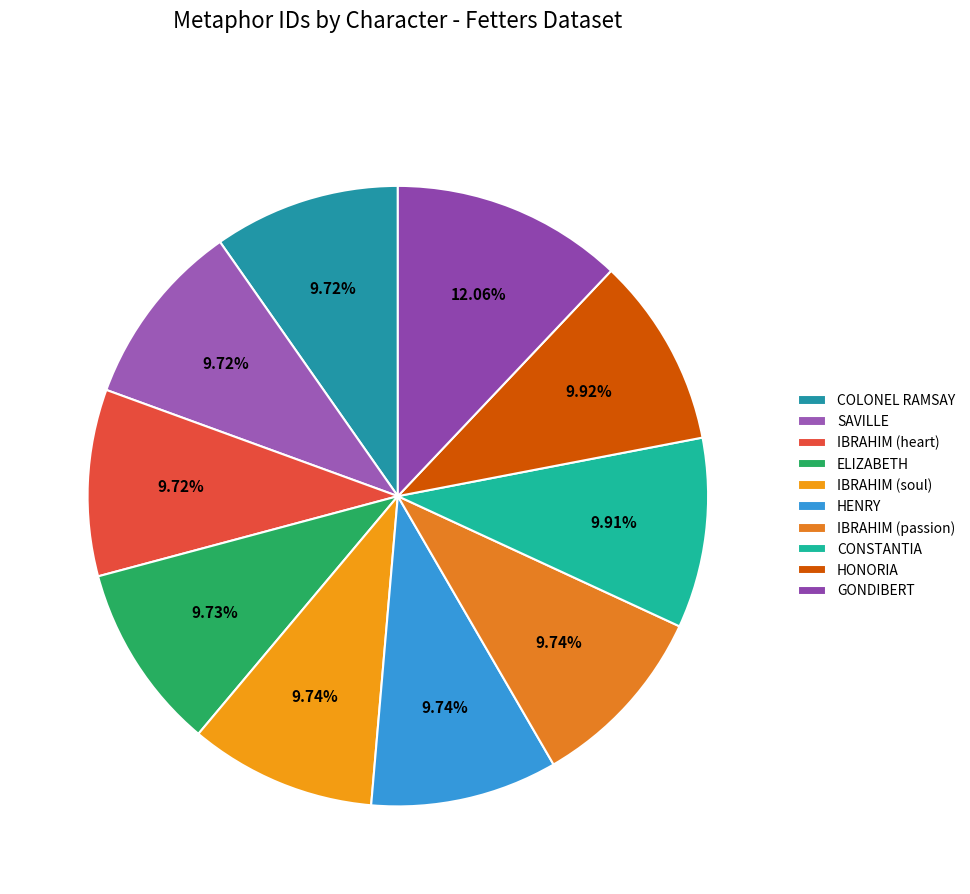

What percentage is the HENRY slice, to the nearest percent?

10%